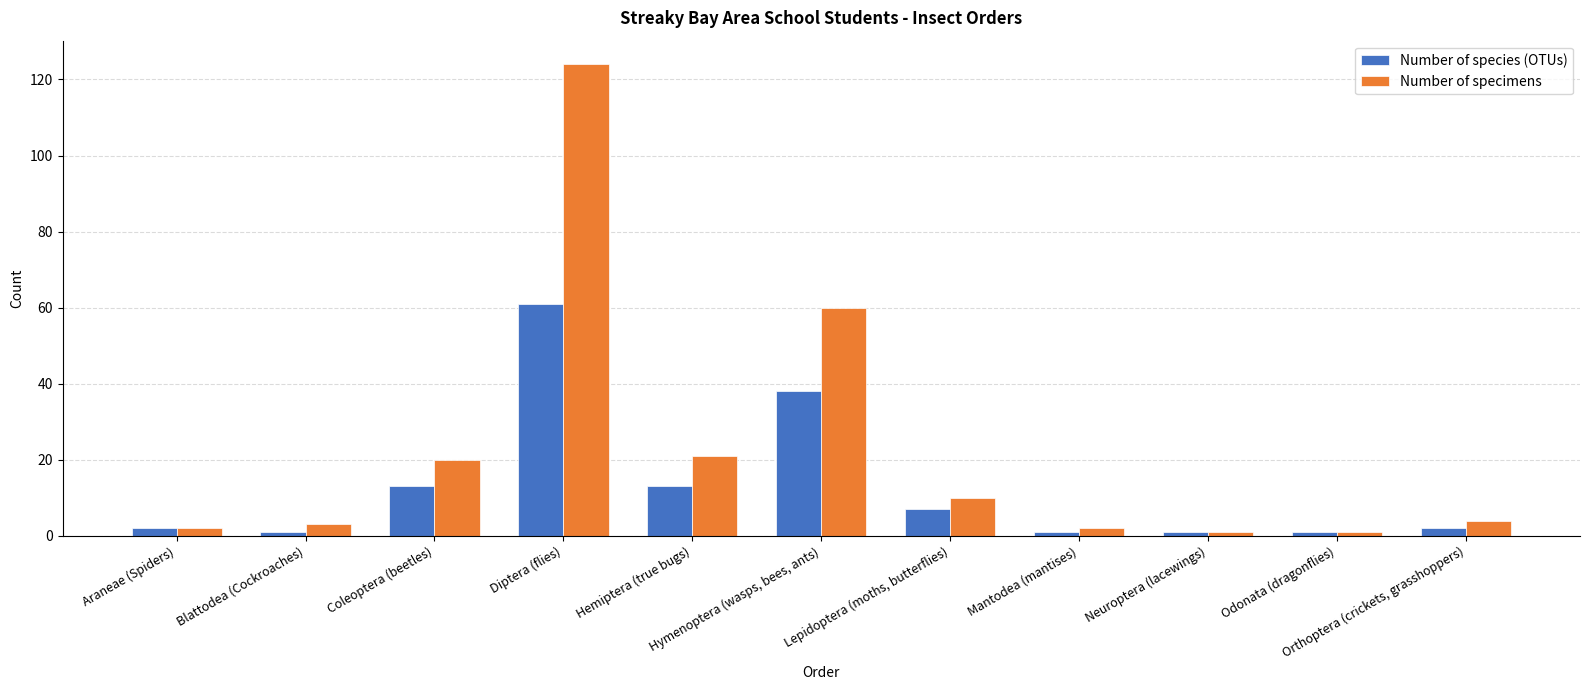

At how many categories does at least one series exceed 90?

1